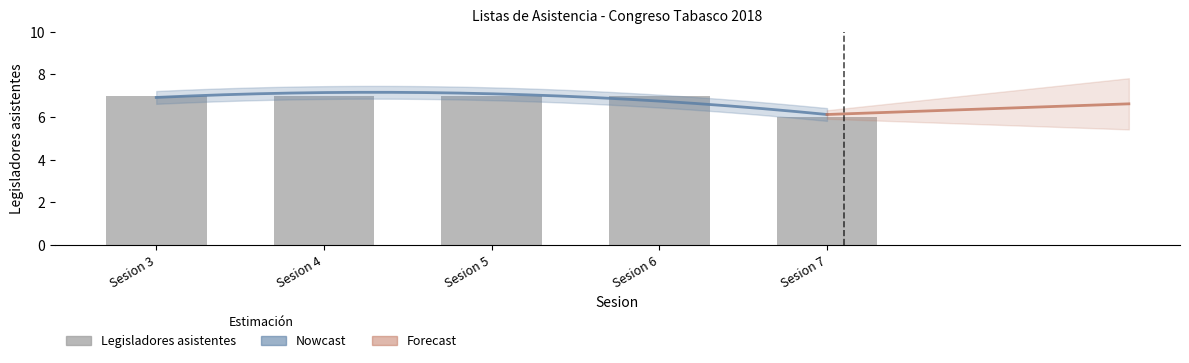

What is the minimum value shown in the chart?

6